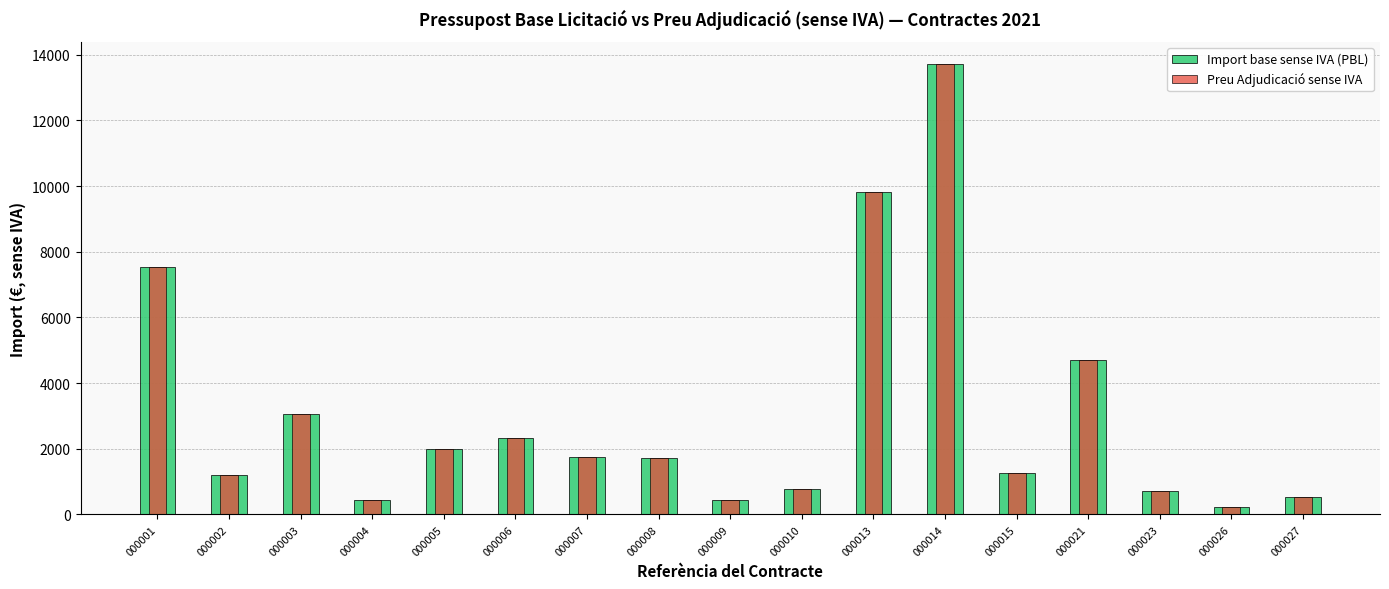

What is the total value across all series at 000010?

1550.0